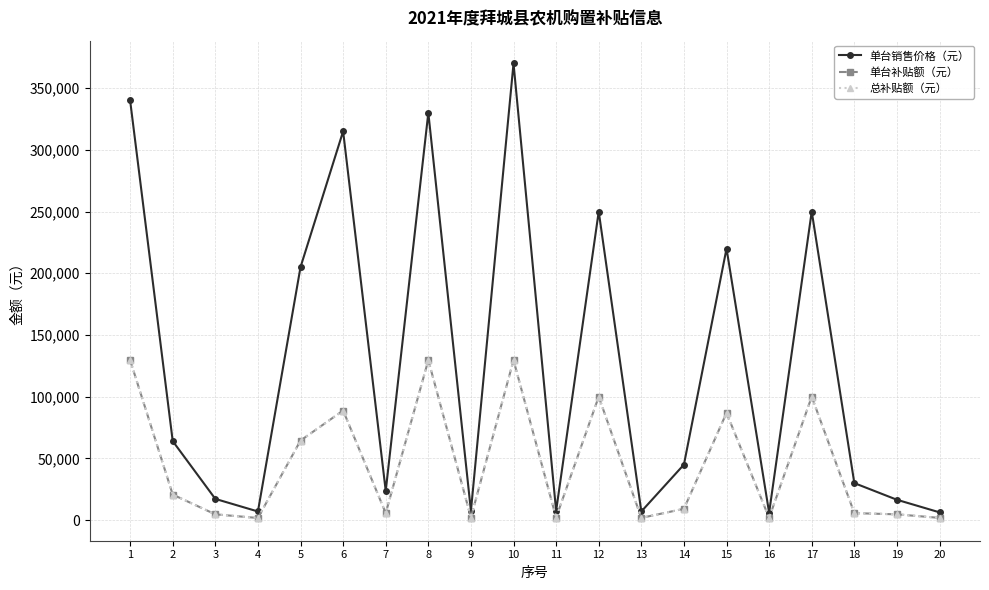

Is this an area chart (filled region under the line)?

No